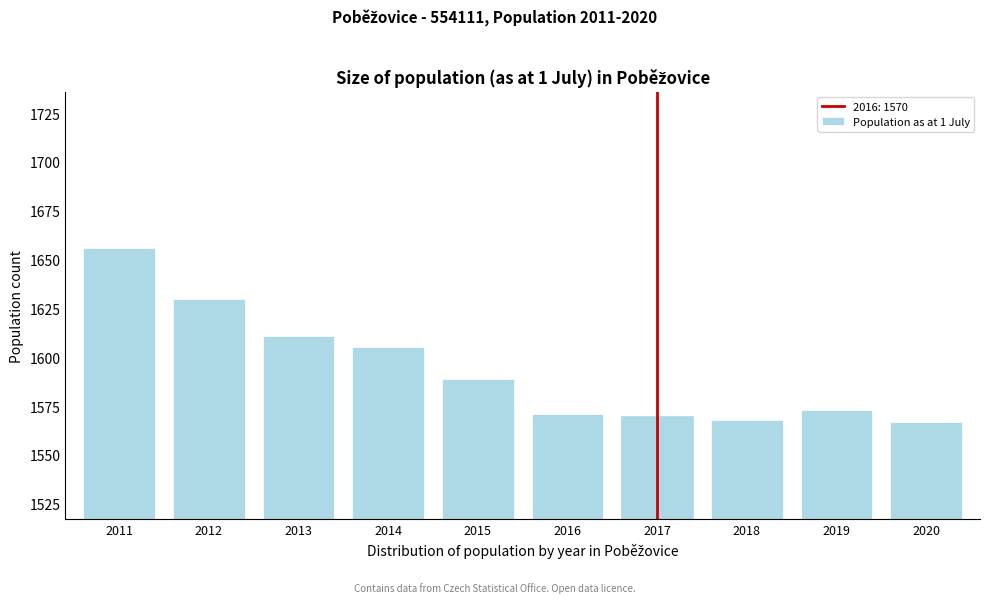

Reading left to right, transcribe all the data shown in this chart.

2011=1656	2012=1630	2013=1611	2014=1605	2015=1589	2016=1571	2017=1570	2018=1568	2019=1573	2020=1567